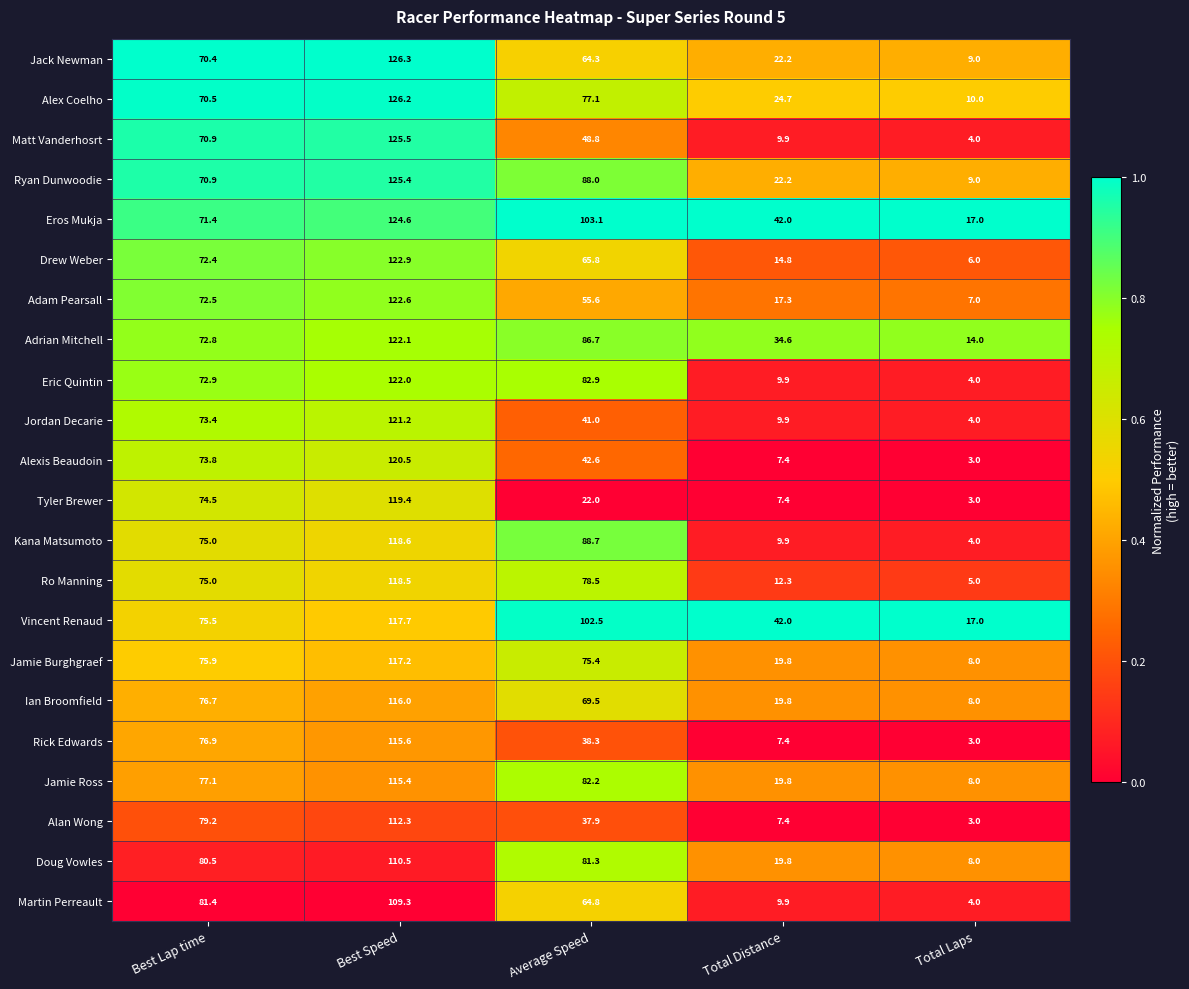

Where does the Doug Vowles series first go above 80?

Best Lap time